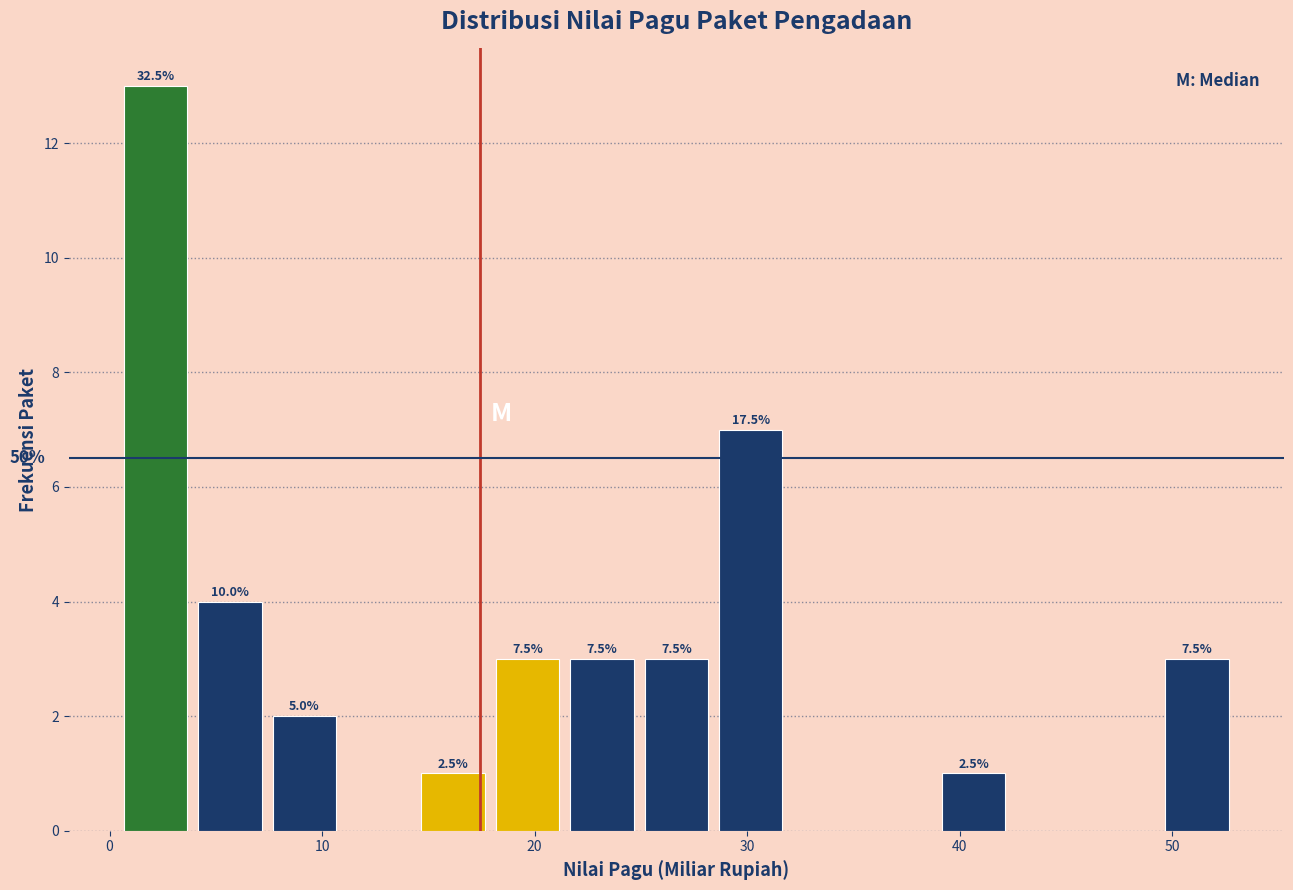

Around what value on the x-axis is the tallest bar? Give the approximate position of its centre, as read against the axis.

2